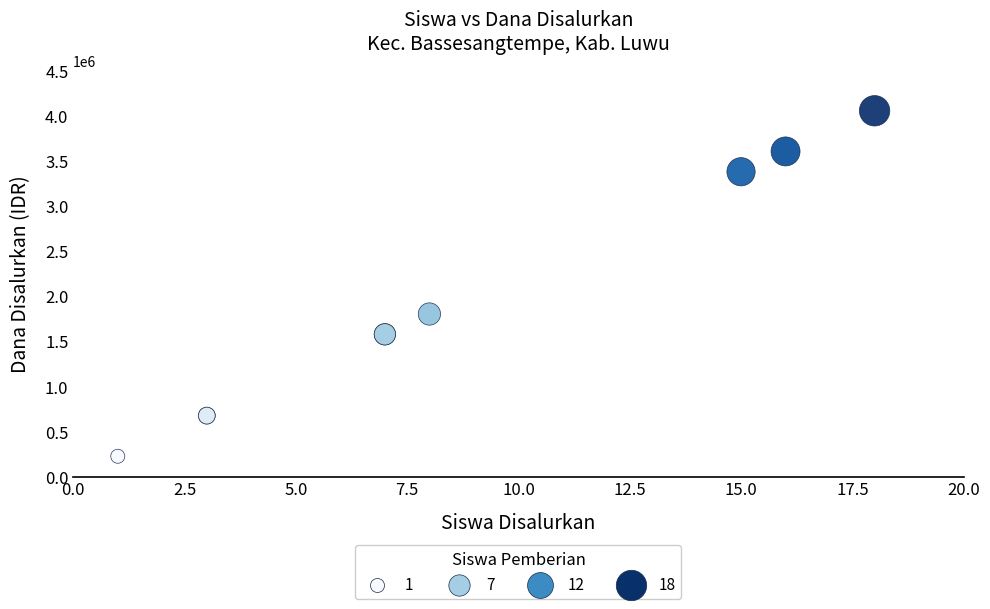

What Y value in the scatter plot is closest to 2137500?

1800000